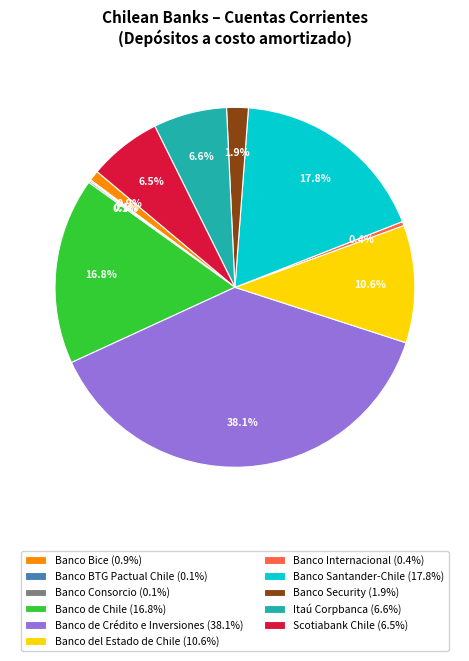

Does Itaú Corpbanca (6.6%) represent more than half of the total?

No